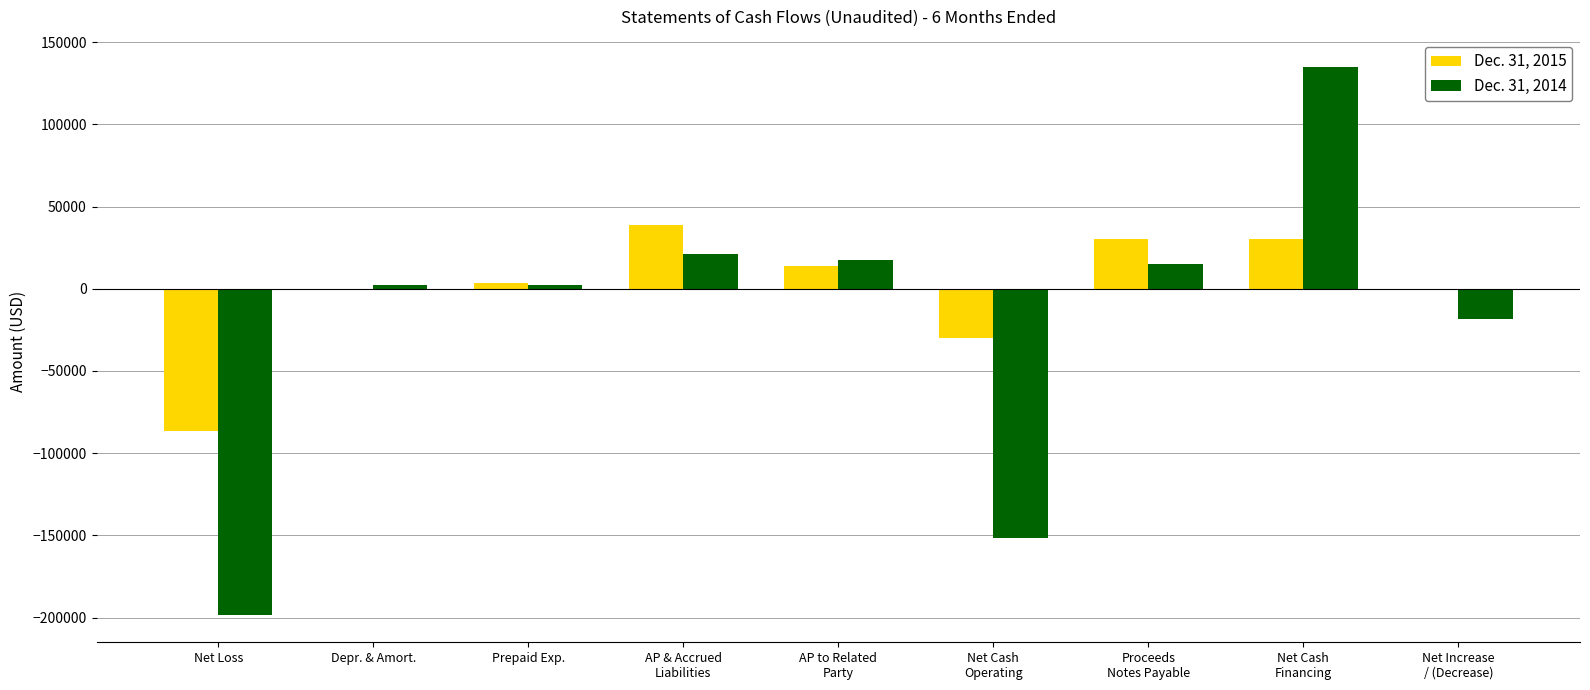

What is the total value across all series at Net Loss?

-284678